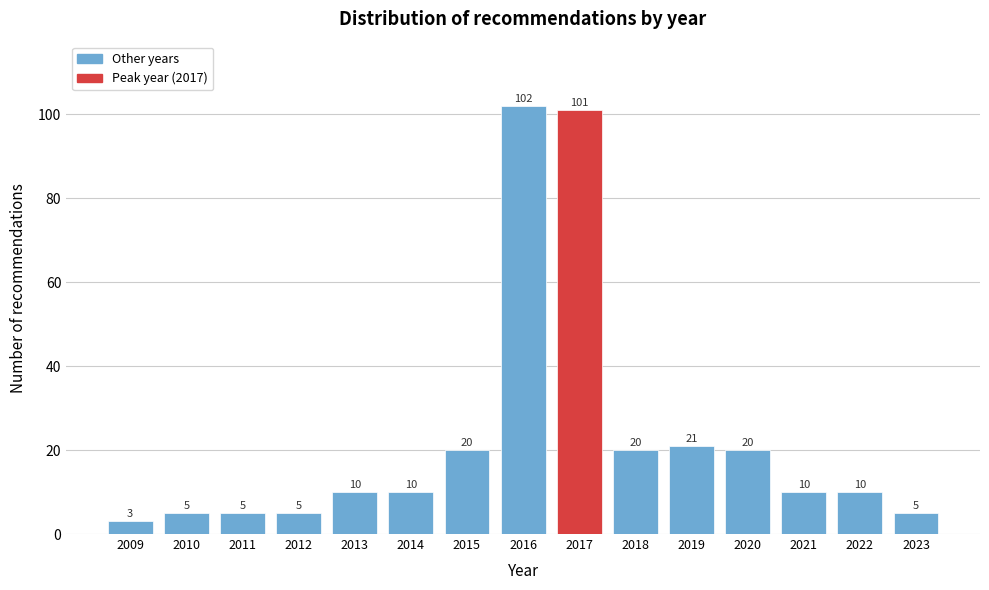

Reading right to left, extract all data points from this chart.

5	10	10	20	21	20	101	102	20	10	10	5	5	5	3